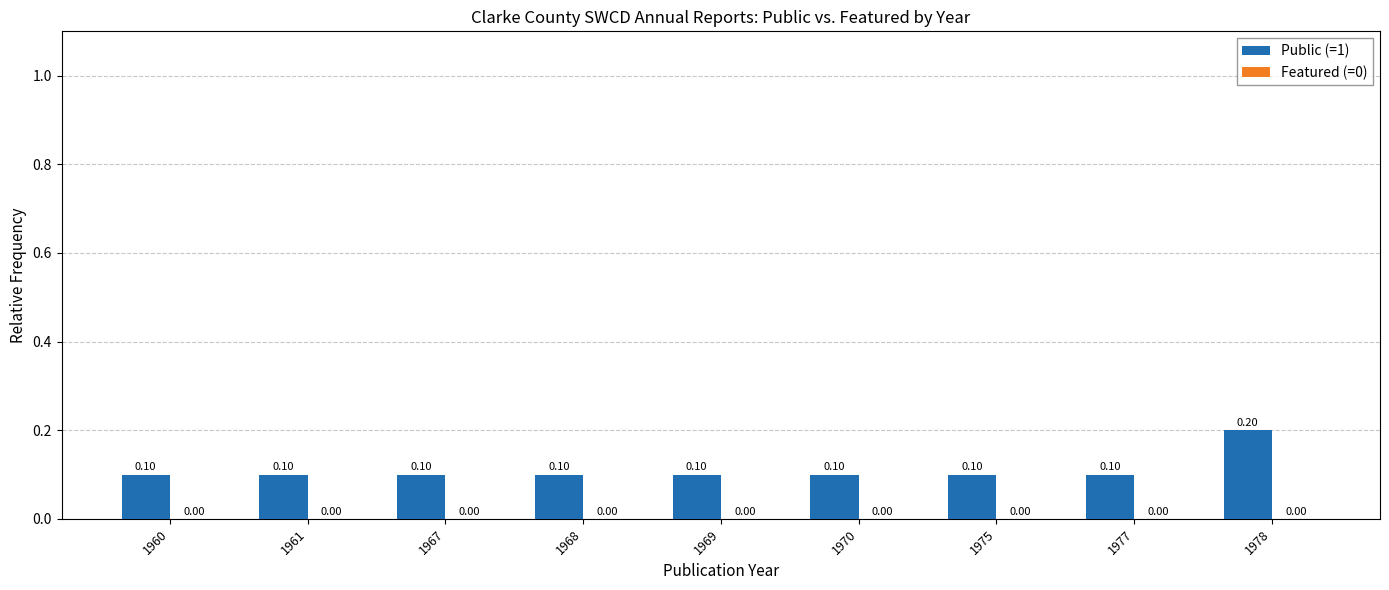

How many data points does each series have?

9